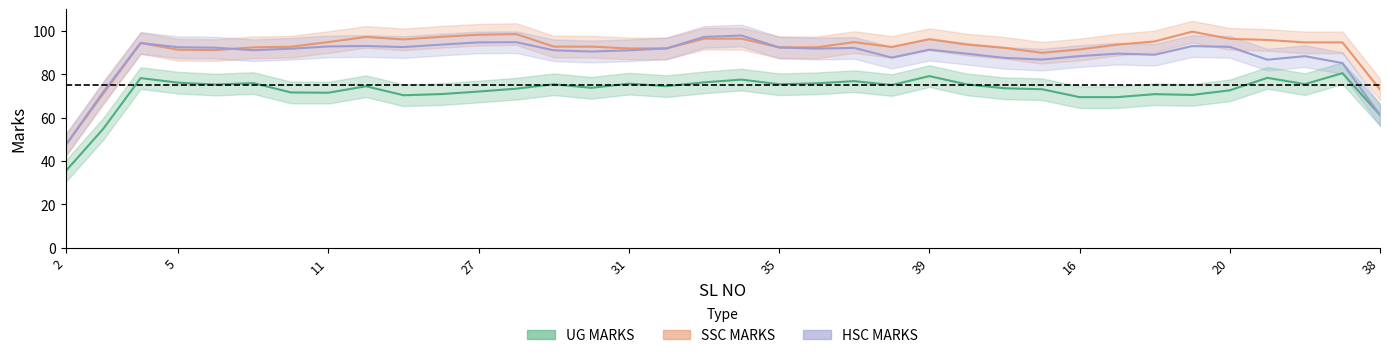

How many categories are shown in the chart?

36